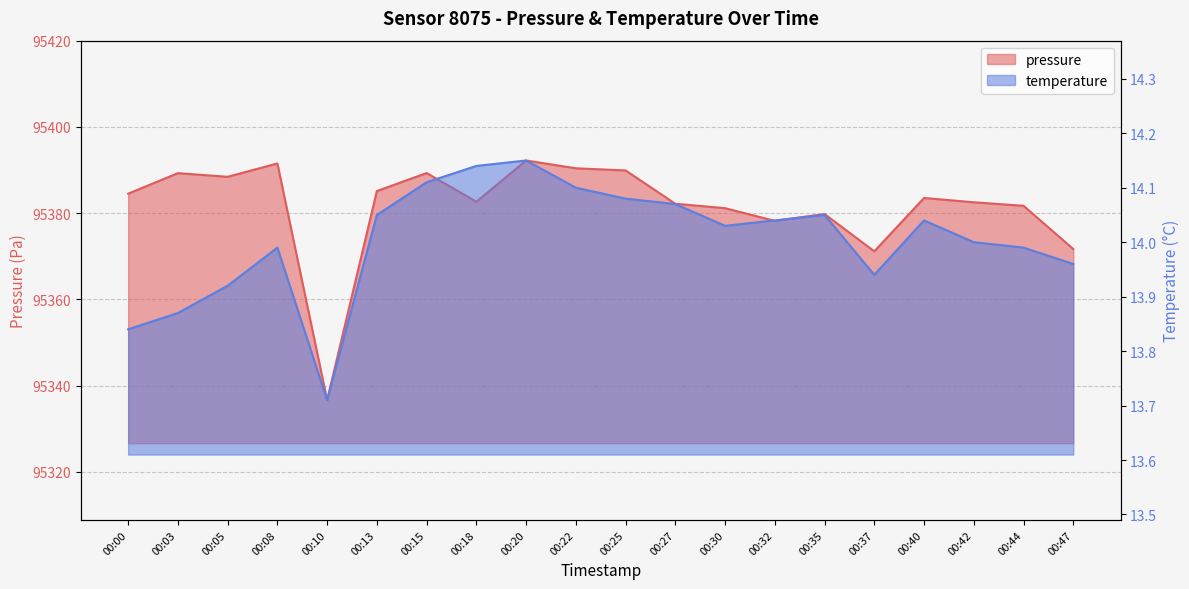

What is the smallest value displayed?

13.7